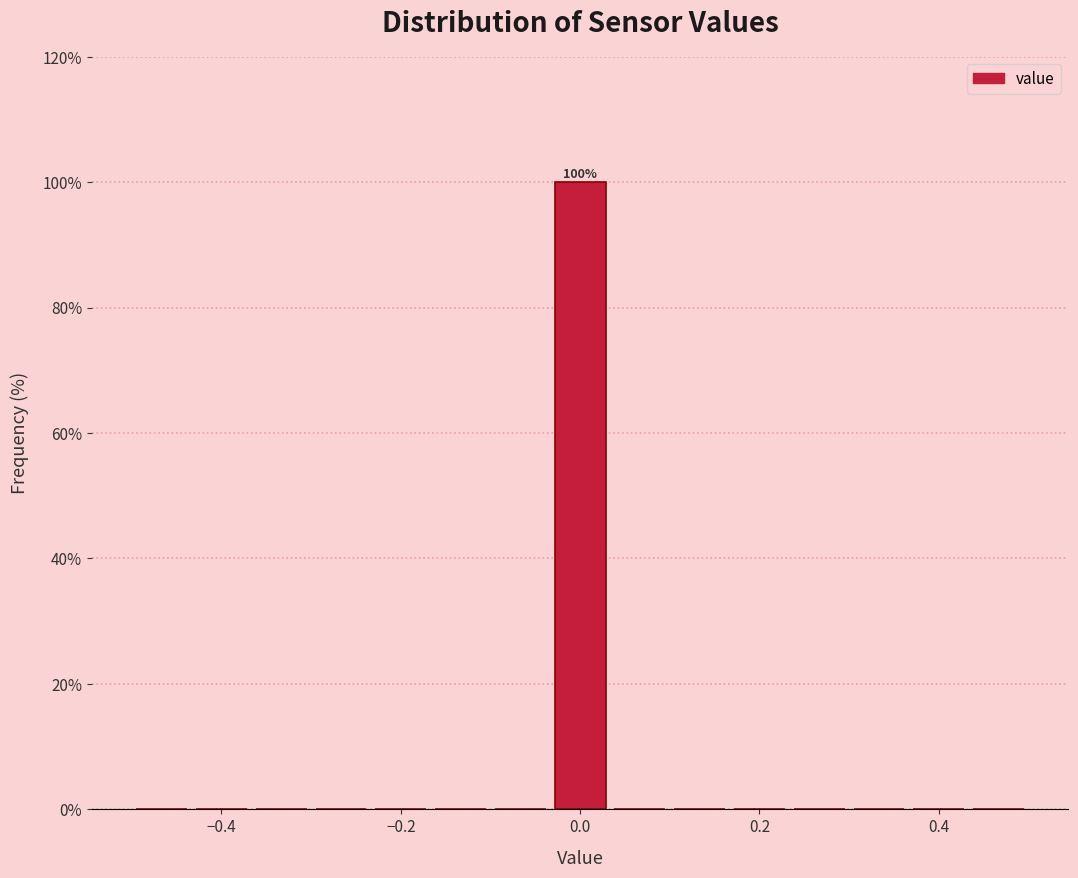

Read against the x-axis, roughly where is the centre of the tallest bar?

0.00